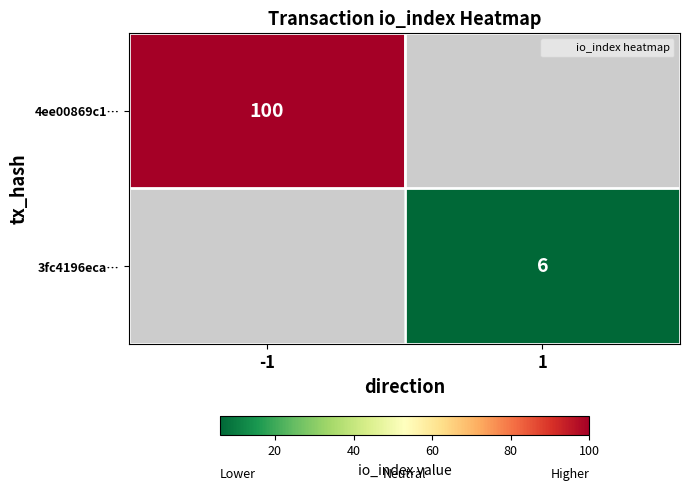

Rank the series by their maximum value, from lowest to highest.

4ee00869c1…, 3fc4196eca…